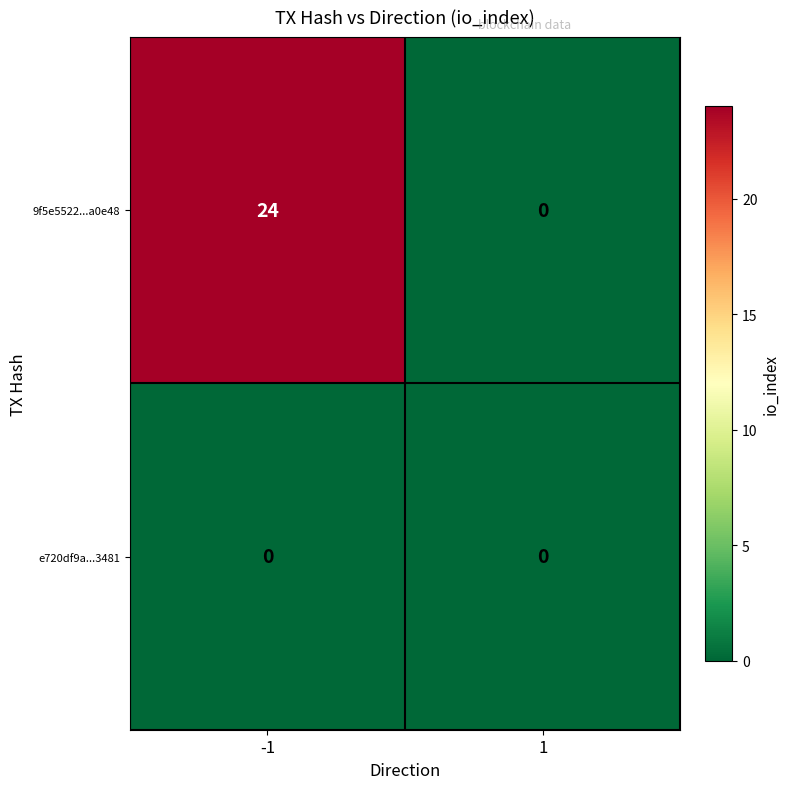

Is the value of e720df9a...3481 at 1 greater than the value of 9f5e5522...a0e48 at -1?

No